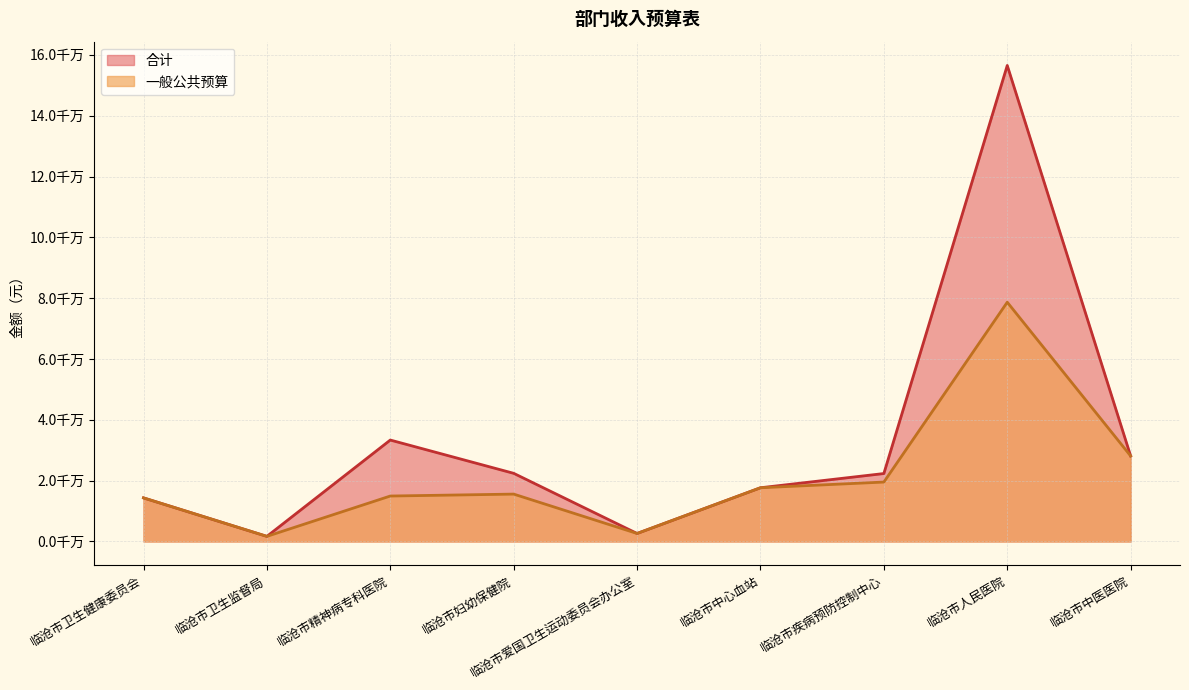

How many lines are shown in the chart?

2